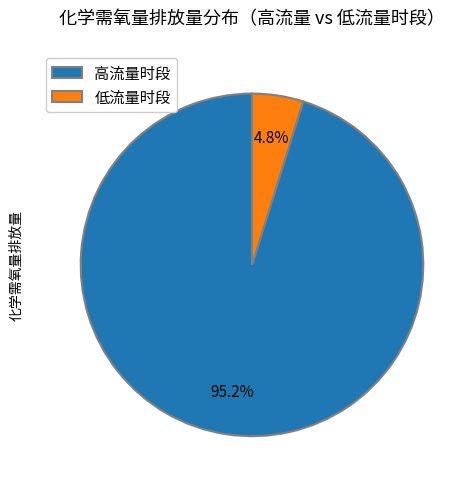

What is the total percentage of 低流量时段 and 高流量时段?

100.0%